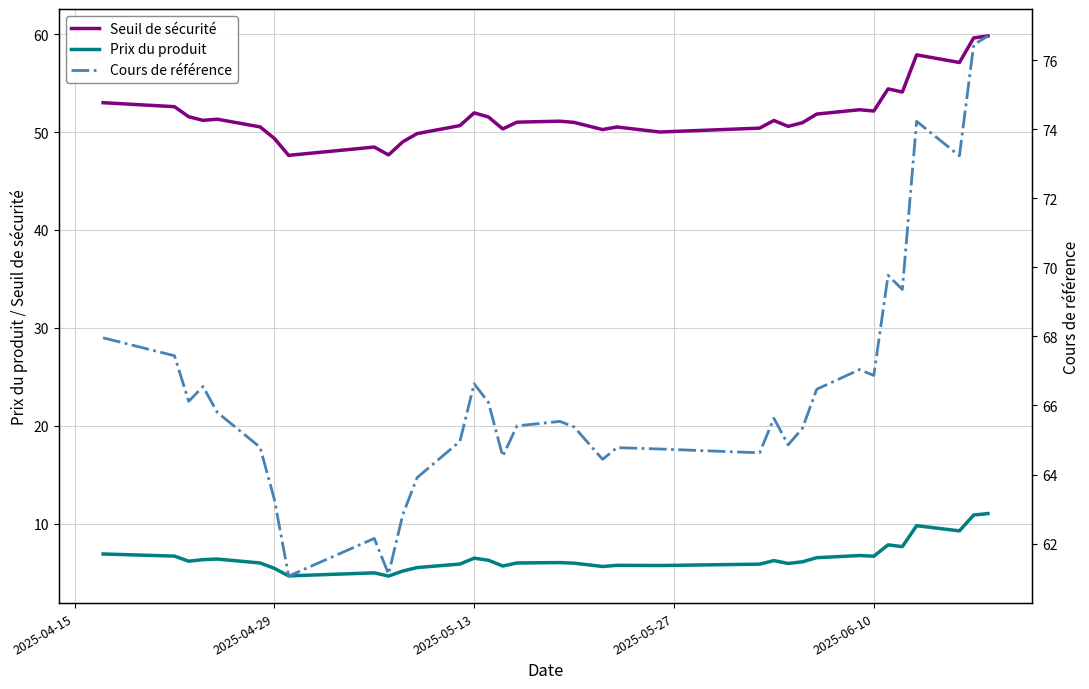

List the series in order of their overall mean, highest first.

Cours de référence, Seuil de sécurité, Prix du produit